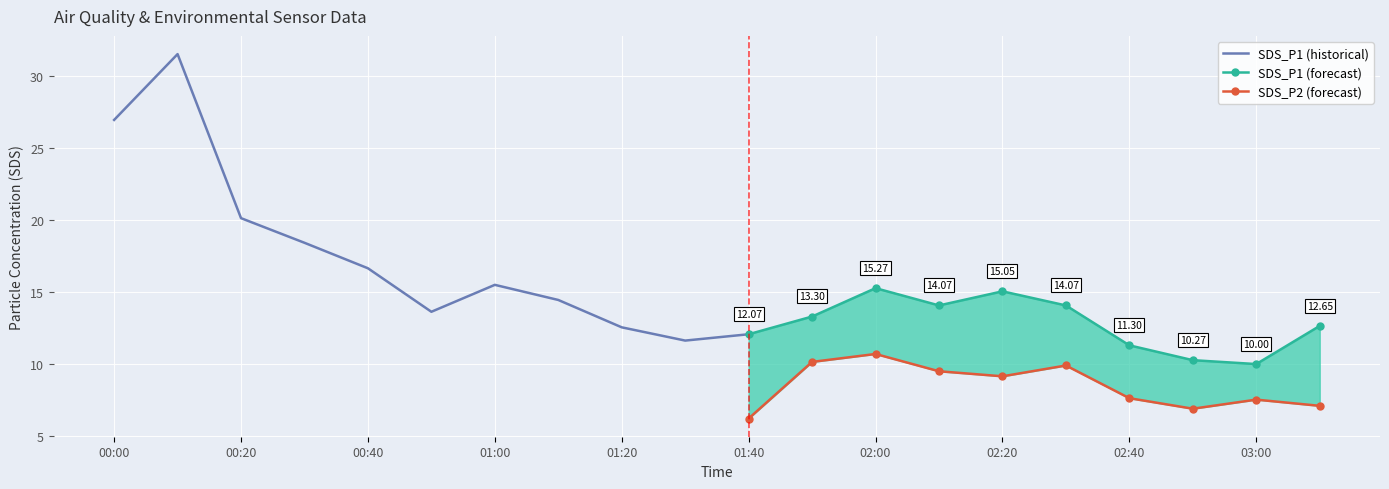

Which series has the largest total across all categories?

SDS_P1